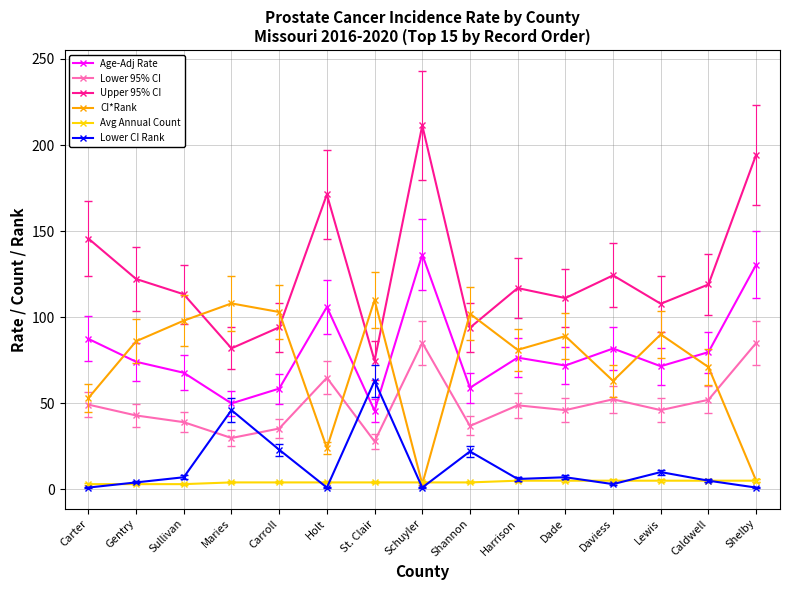

True or false: Lower 95% CI and Upper 95% CI cross at least once.

False